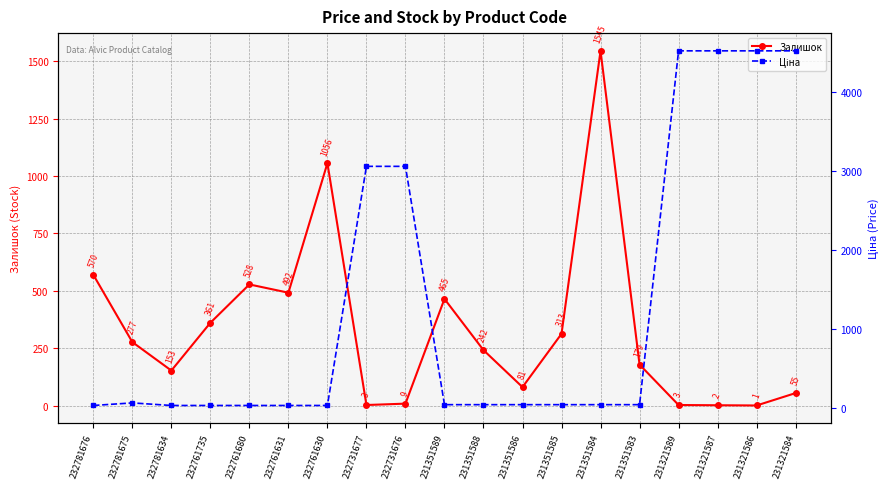

How many interior local peaks does the Ціна series have?

1